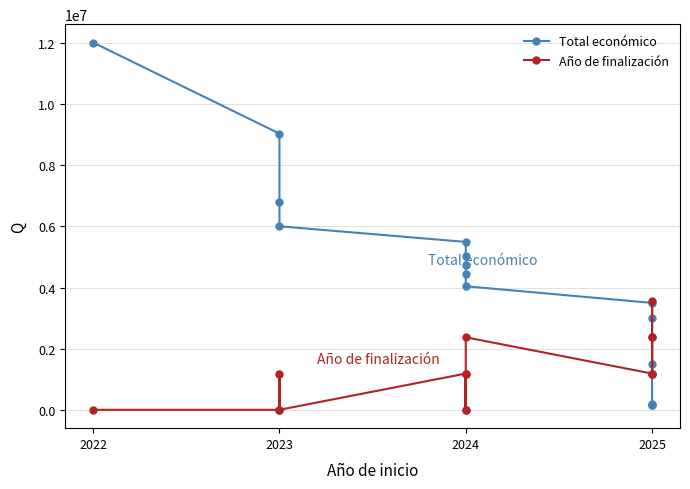

Rank the series by their average value, from lowest to highest.

Año de finalización, Total económico